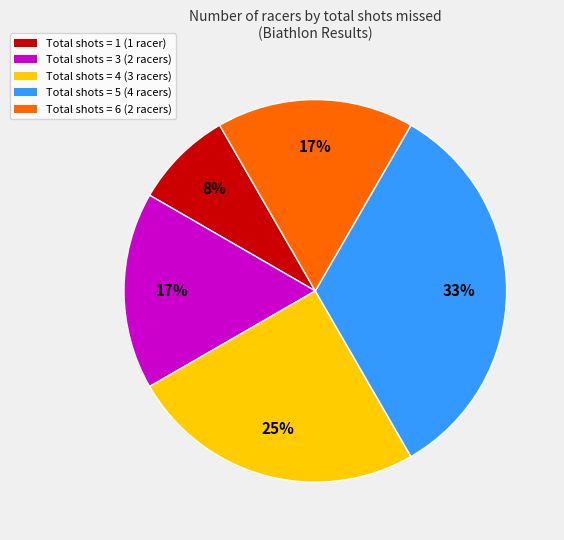

Is it true that Total shots = 4 (3 racers) is 25% of the pie?

True